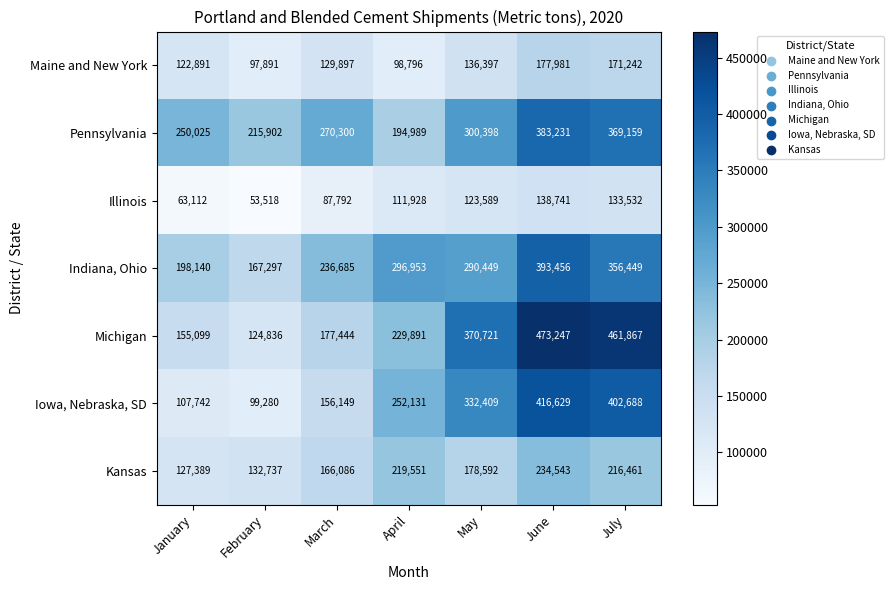

Which series changed the most between April and May?

Michigan